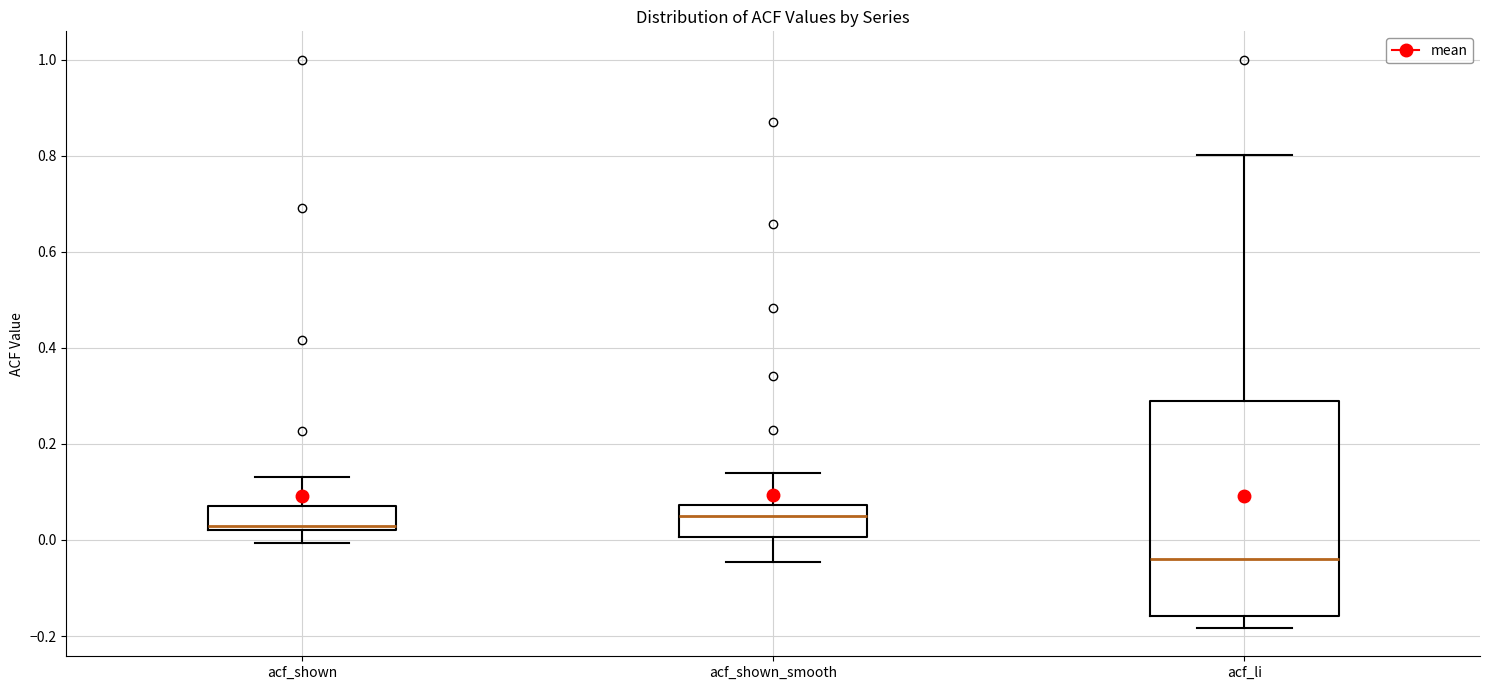

Reading left to right, transcribe this box plot: for each box, give where its median line is, the range the box spans, and where its two whiskers end, as read against the y-axis. The values are not printed on the chart, so give them approximately, as read against the axis.

acf_shown: median 0.02 (just above the box's lower edge), box 0.02 to 0.08, whiskers 0.00 to 0.14
acf_shown_smooth: median 0.06, box 0.00 to 0.08, whiskers -0.04 to 0.14
acf_li: median -0.04, box -0.16 to 0.30, whiskers -0.18 to 0.80